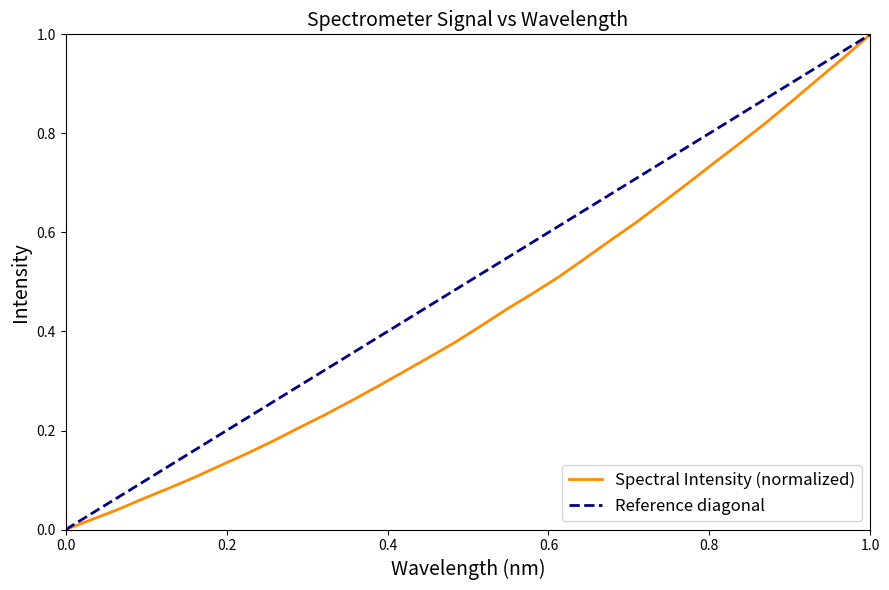

The Spectral Intensity (normalized) series shows 0.0 at 0.0. True or false?

True